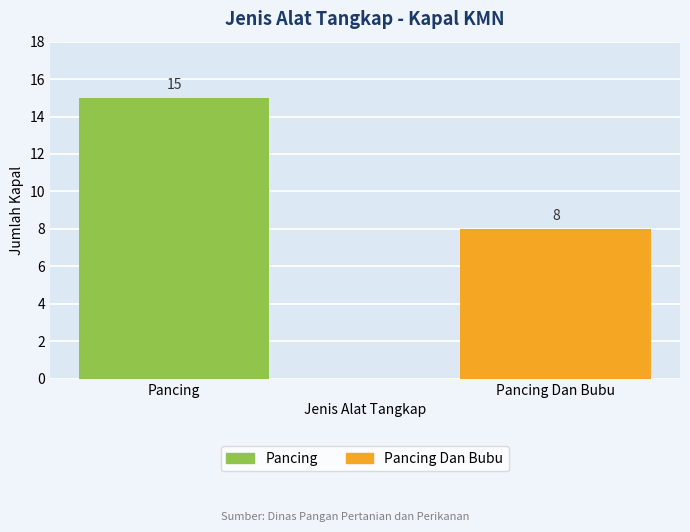

List the labels in order of value, smallest first.

Pancing Dan Bubu, Pancing